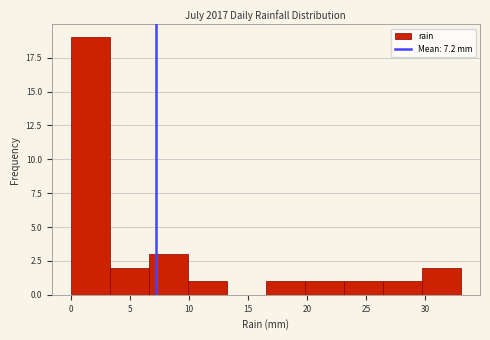

Reading left to right, list every bar in this chart as the range it spans on the x-axis followed by its height. Neither the bar edges nor the heights are printed on the chart, so give them approximately, as read against the axes.

0.0 to 3.3: 19
3.3 to 6.6: 2
6.6 to 9.9: 3
9.9 to 13.2: 1
13.2 to 16.5: 0
16.5 to 19.8: 1
19.8 to 23.1: 1
23.1 to 26.4: 1
26.4 to 29.7: 1
29.7 to 33.0: 2